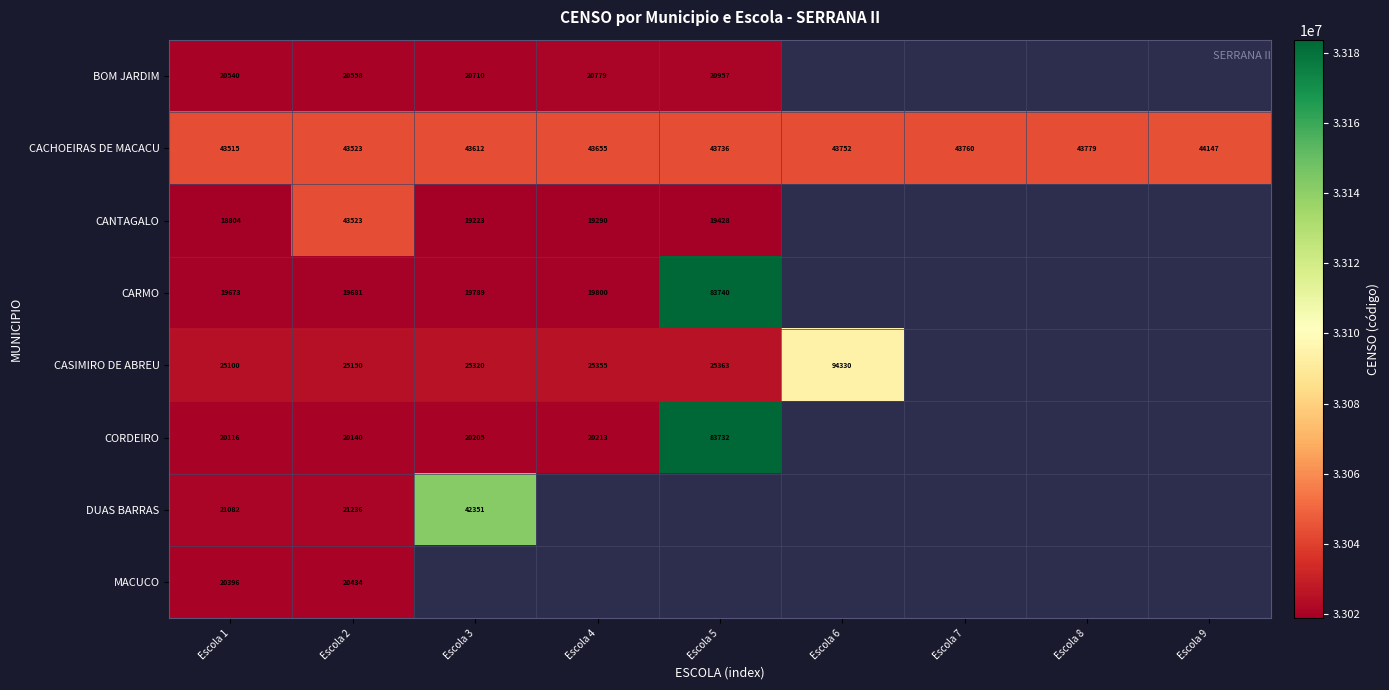

Count the number of categories in the chart.

9